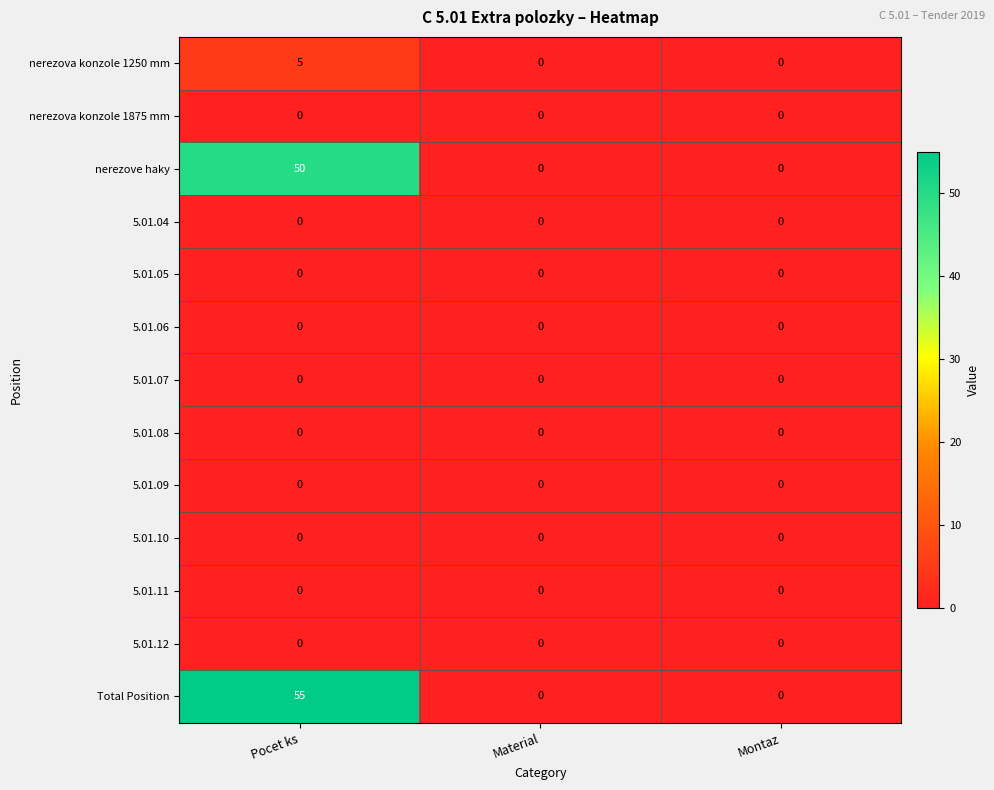

What is the average value of the nerezove haky series?

17